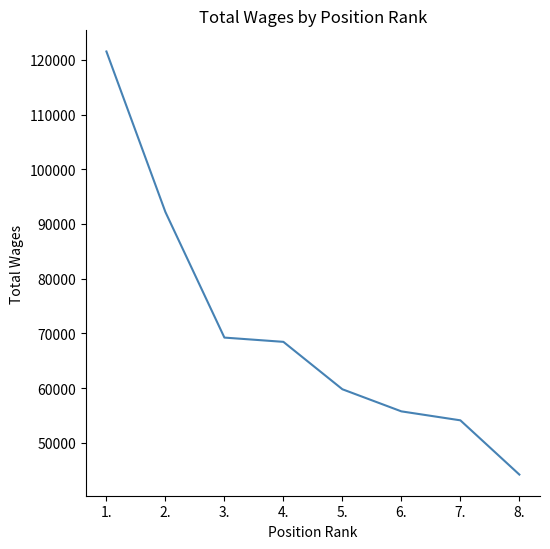

Does the chart have visible grid lines?

No